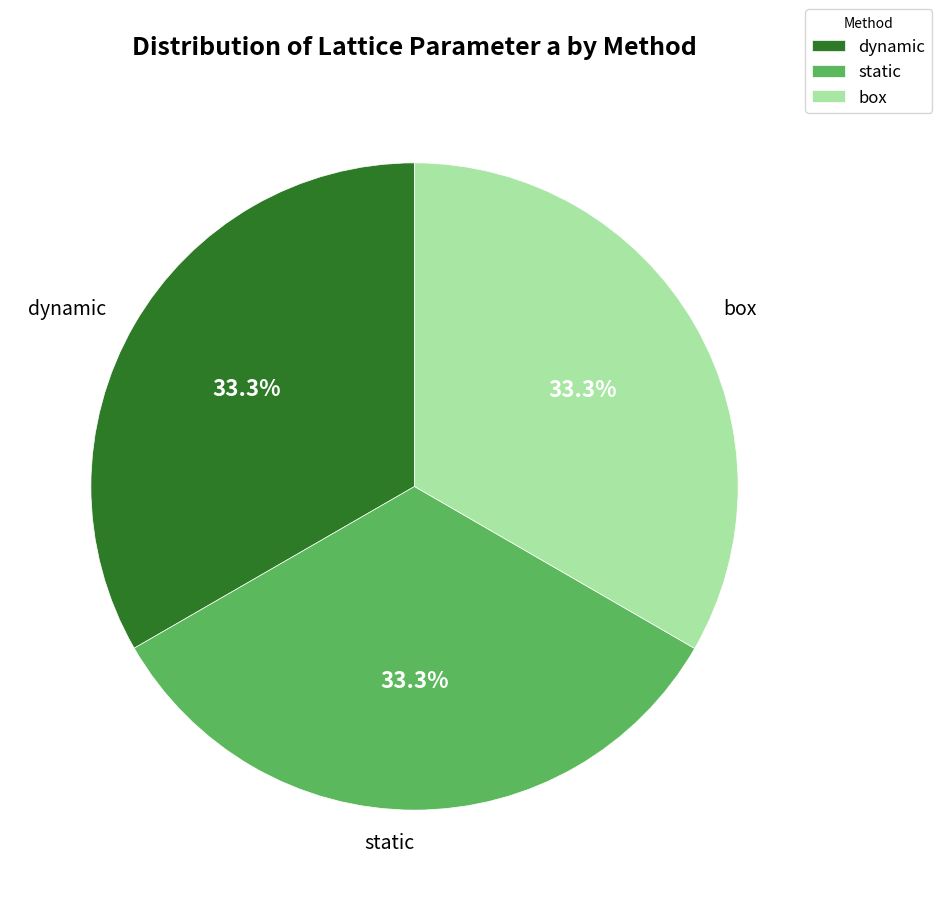

Approximately how many times larger is the value at dynamic compared to box?

1.0